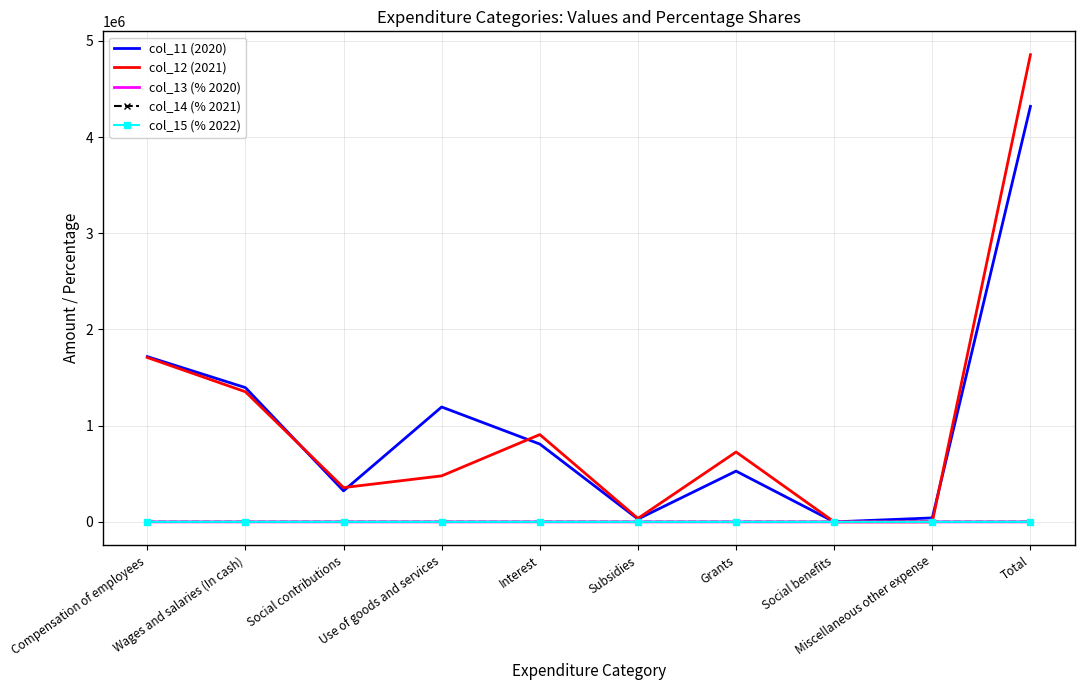

What is the maximum value for col_12 (2021)?

4855731.0